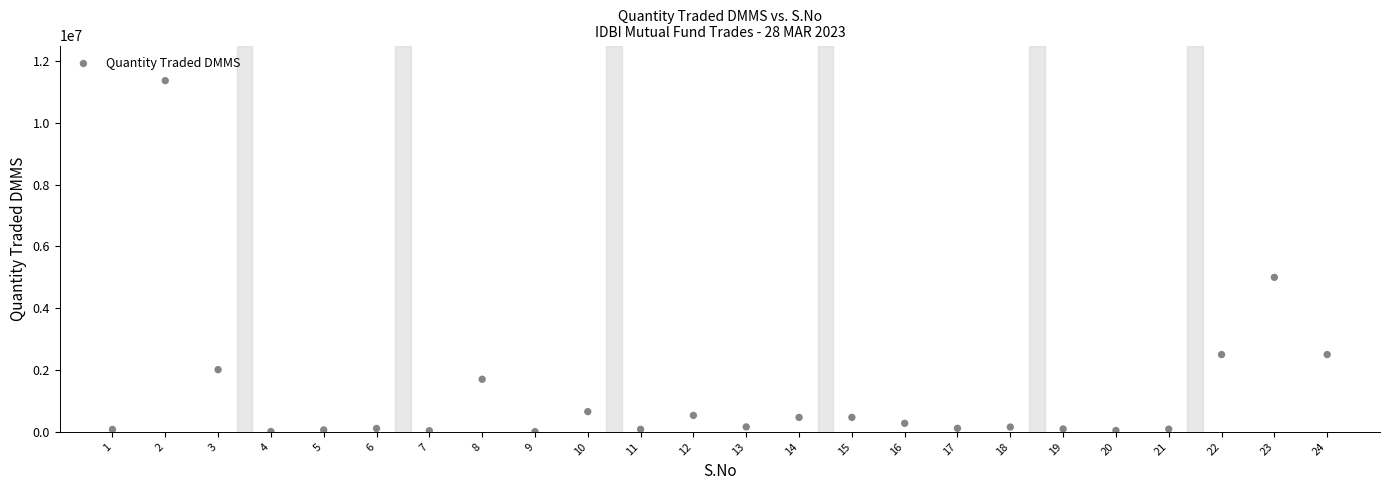

What is the range of Y values (max minus min)?

11359729.3